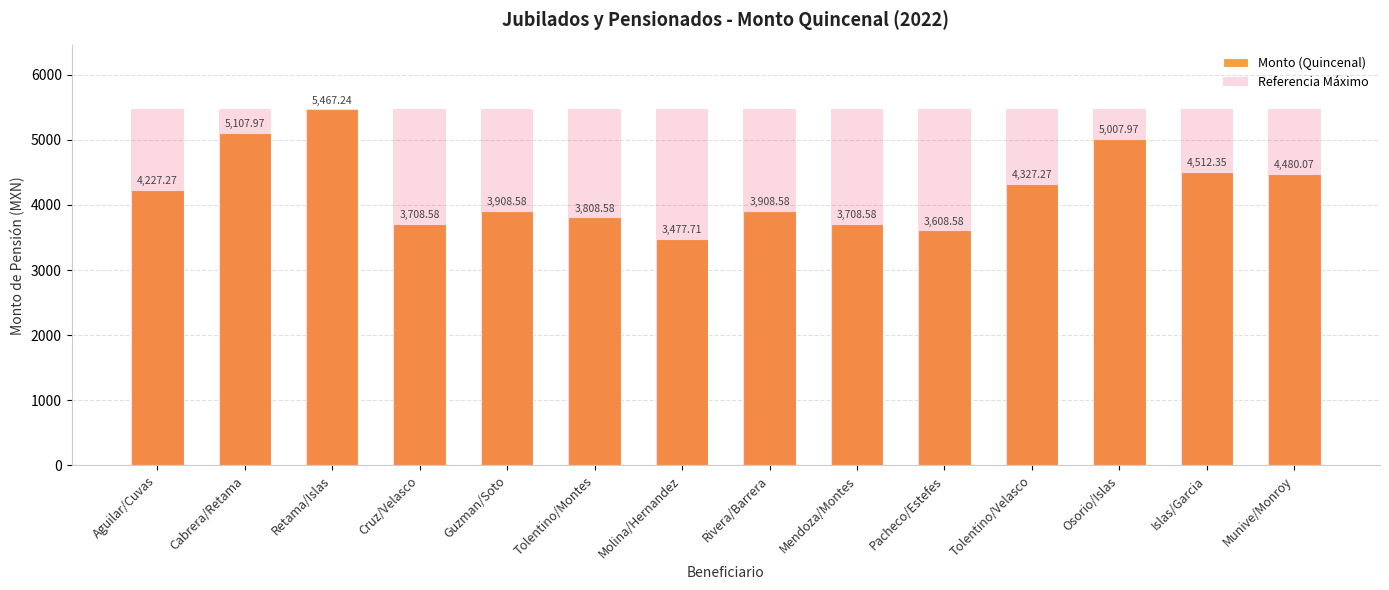

What value does the Referencia Máximo series have at Cruz/Velasco?

5467.2